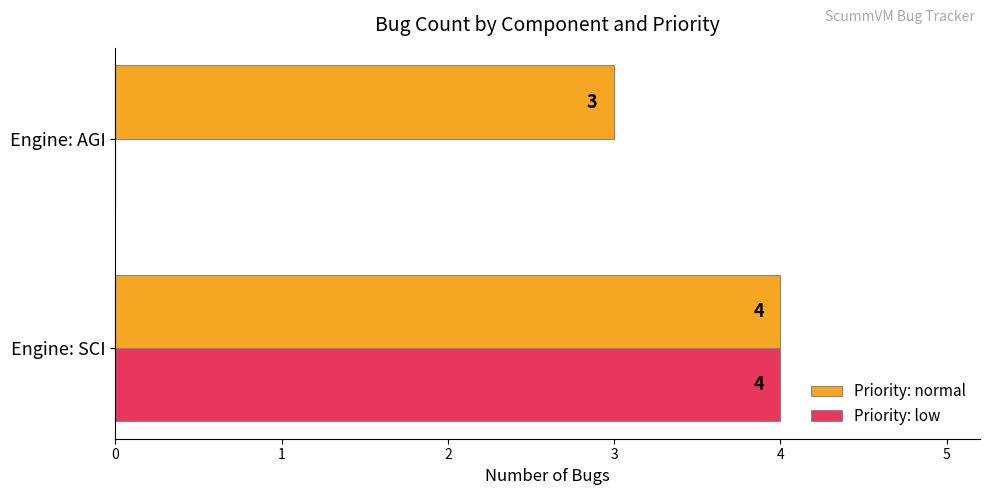

Is the value of Priority: low at Engine: SCI greater than the value of Priority: normal at Engine: AGI?

Yes